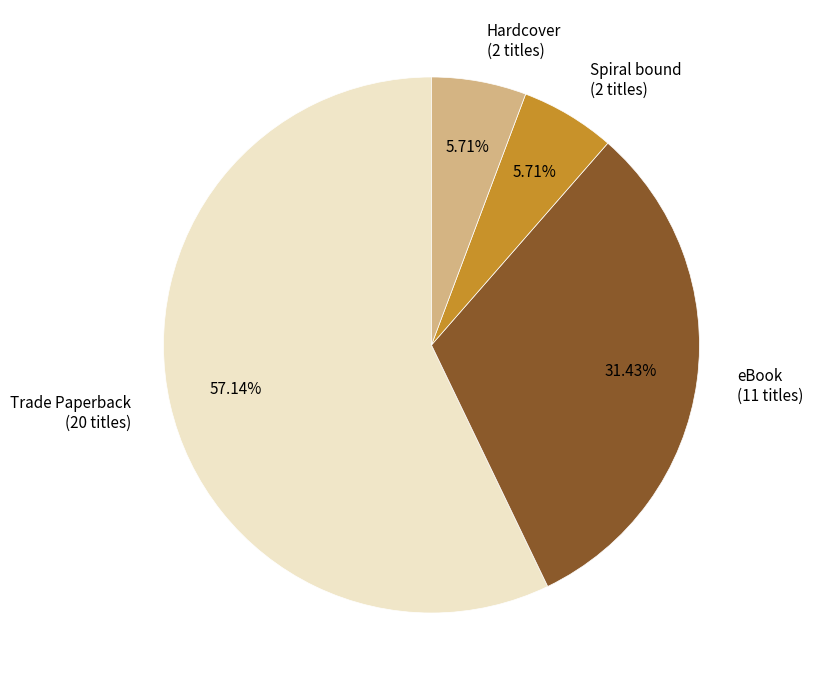

What is the majority slice?

Trade Paperback